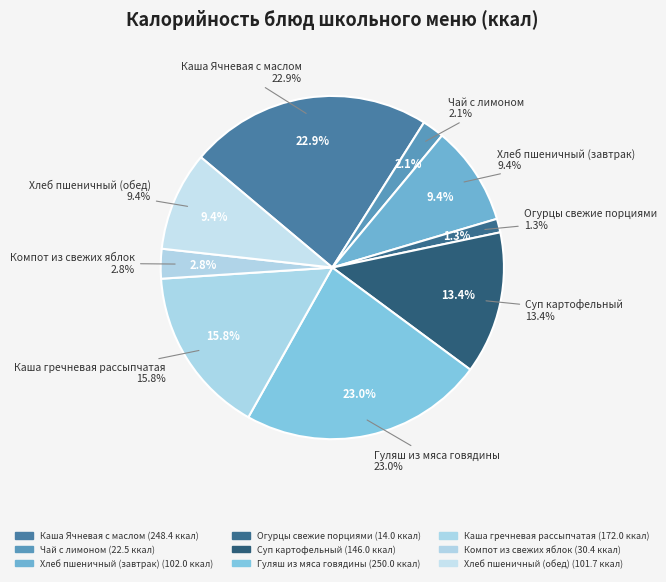

To the nearest percent, what percentage of the pie is Суп картофельный?

13%